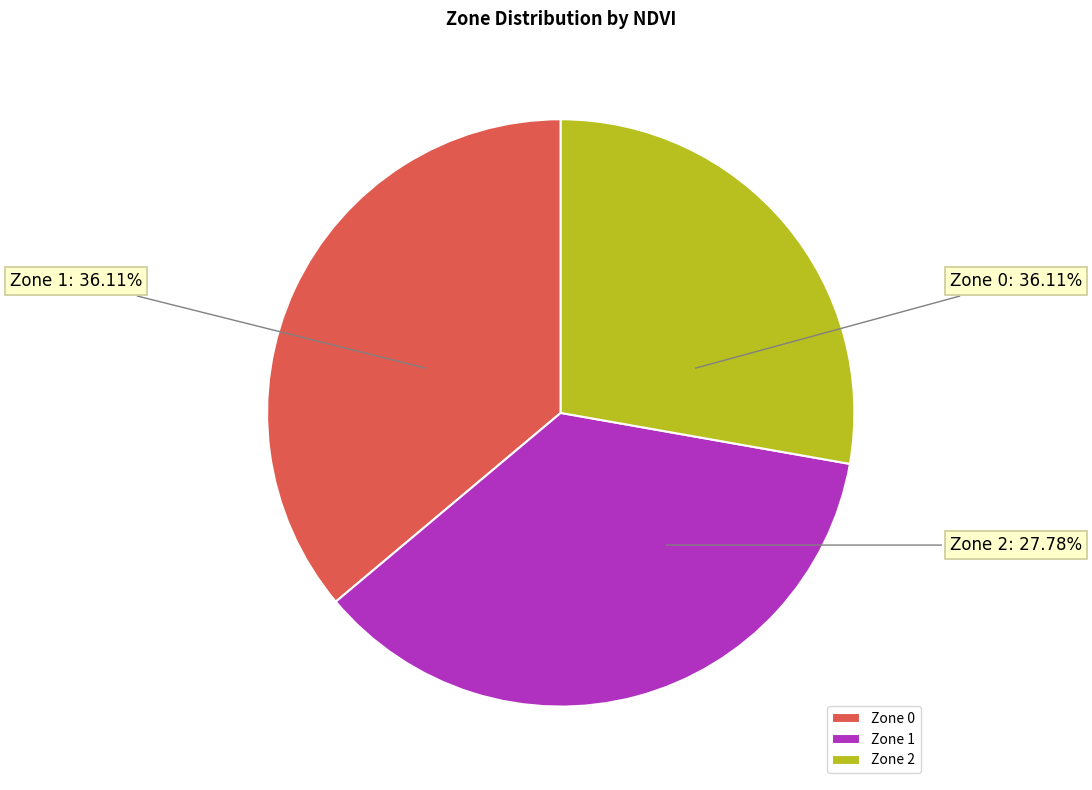

Rank the categories by value from highest to lowest.

Zone 0, Zone 1, Zone 2